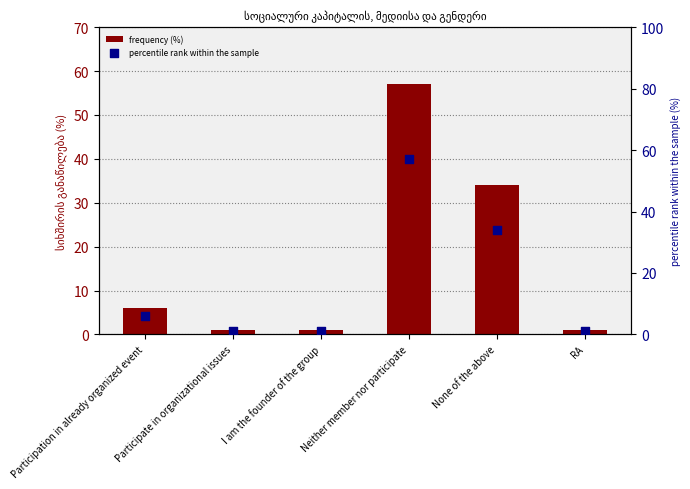

Is the value of percentile rank within the sample at Neither member nor participate greater than the value of frequency (%) at I am the founder of the group?

Yes